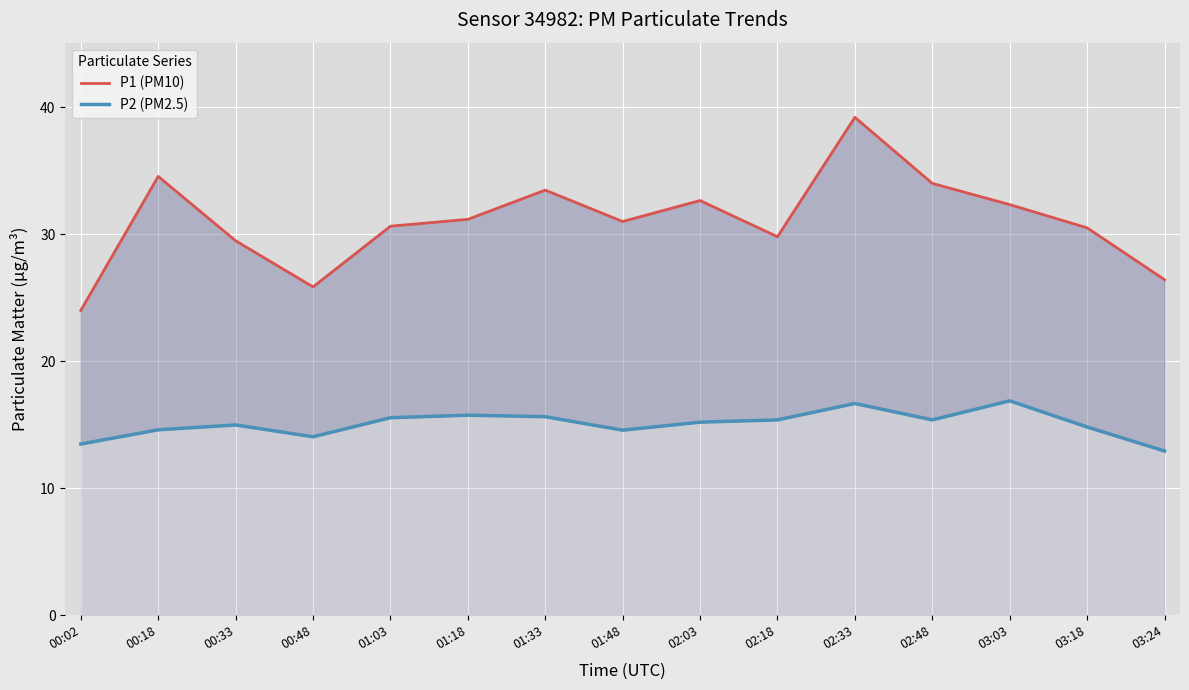

True or false: P1 (PM10) and P2 (PM2.5) cross at least once.

False